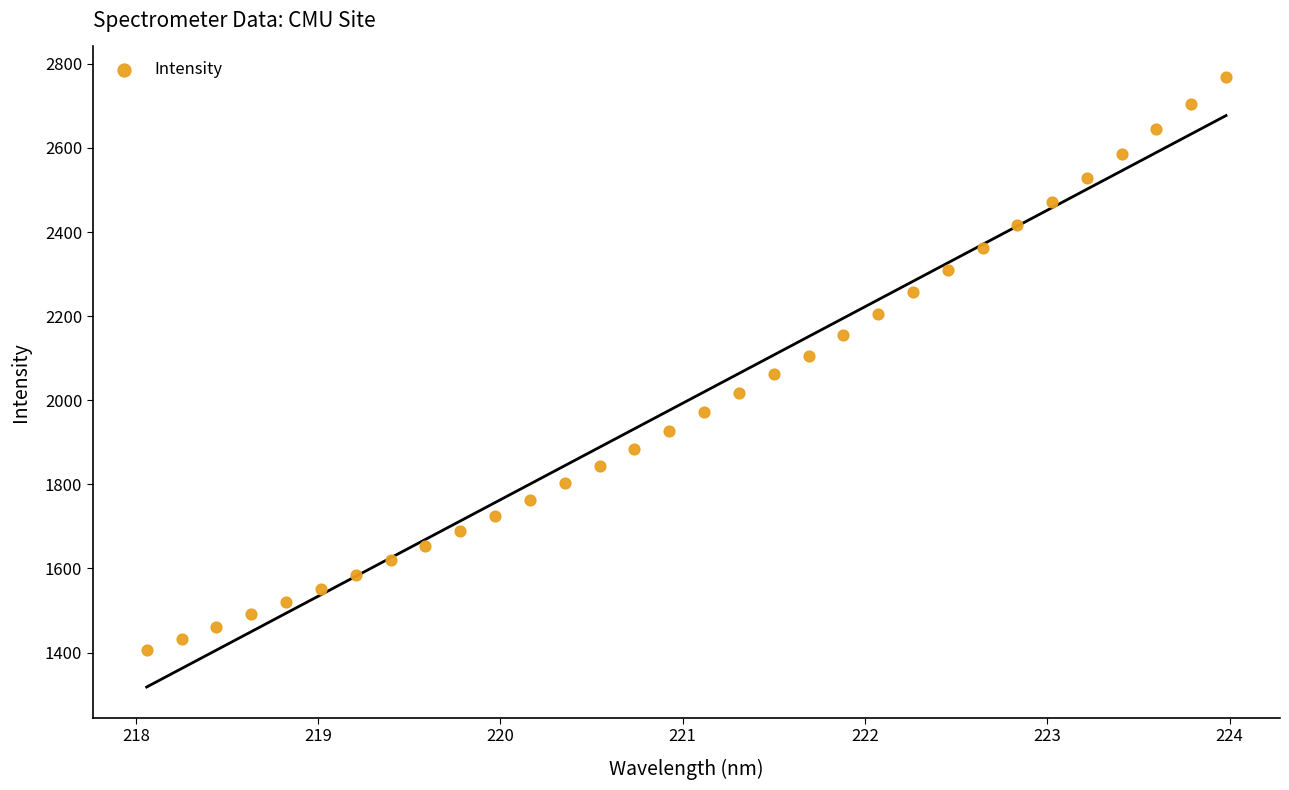

What is the range of X values (max minus min)?

5.9